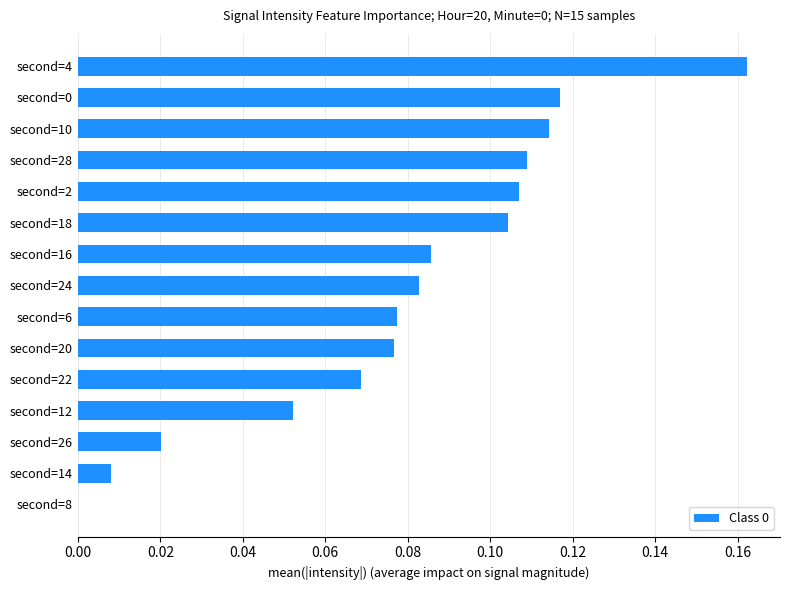

Which category has the highest value across all series?

second=4